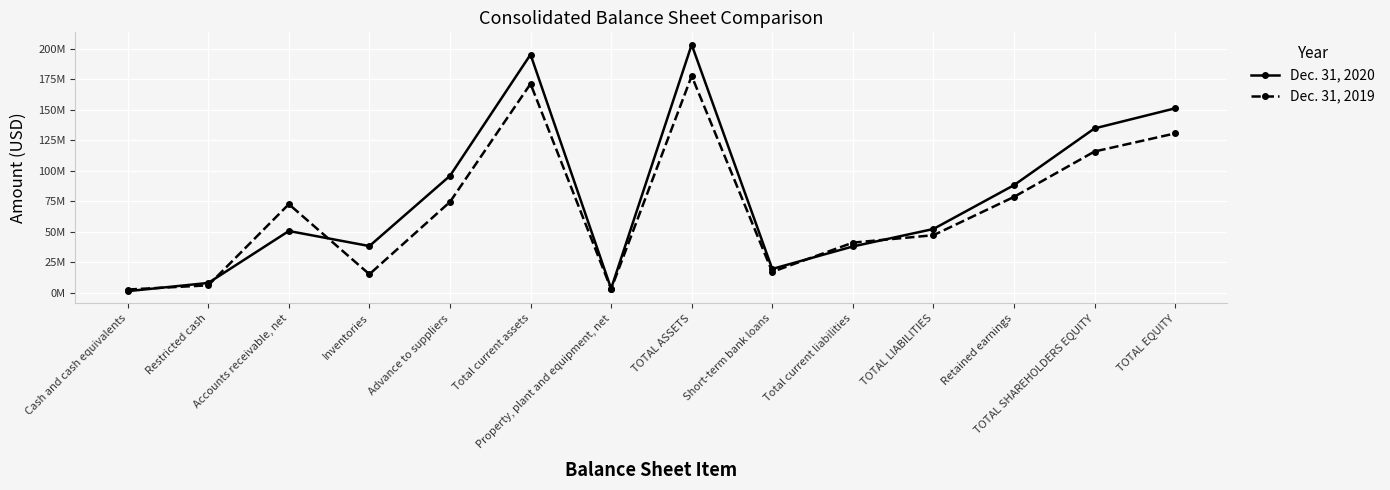

What is the spread (max minus min) of values at Inventories?

23108969